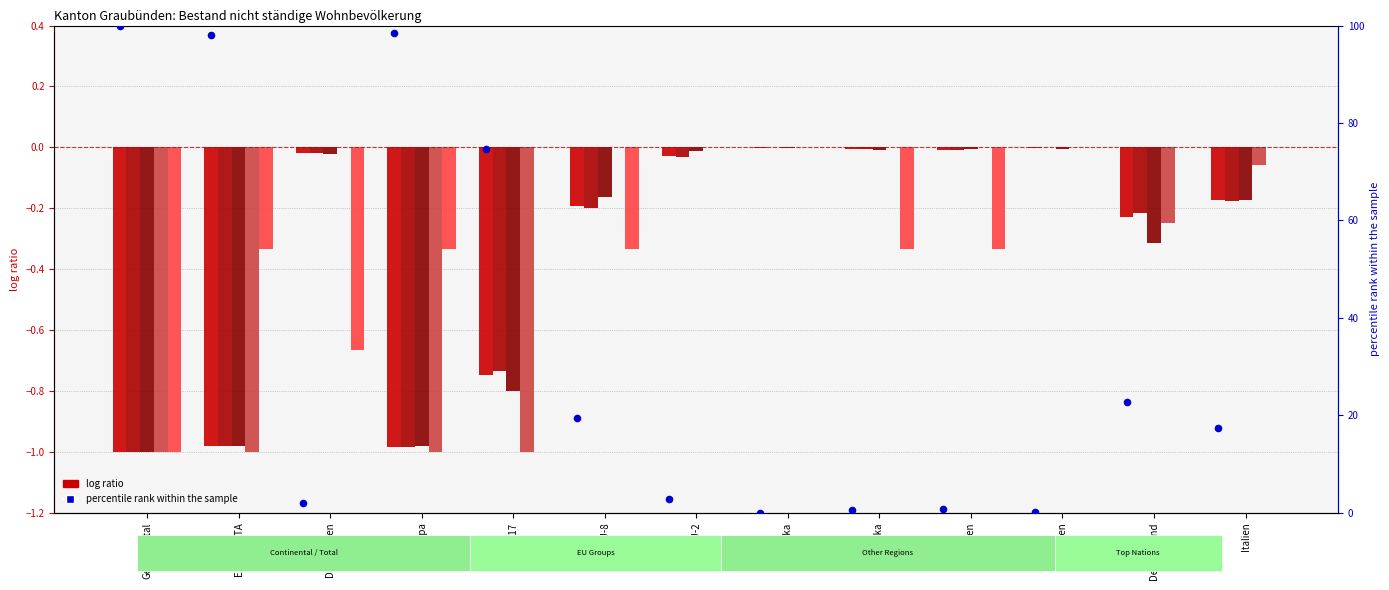

Which series has the largest Y range (max minus min)?

percentile rank within the sample